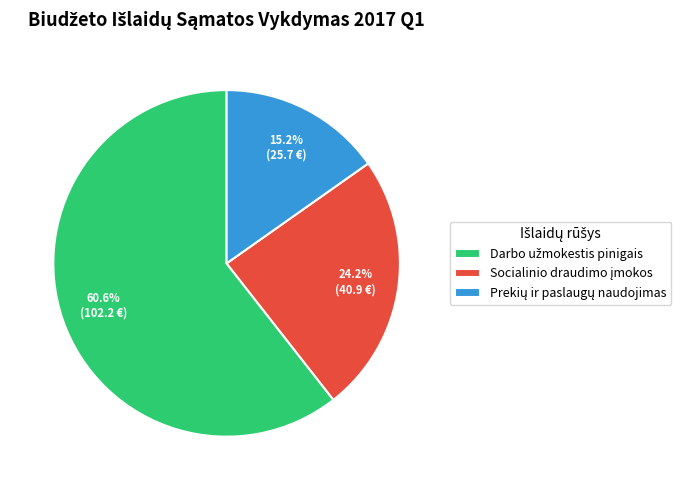

Is there any slice that represents more than half of the pie?

Yes